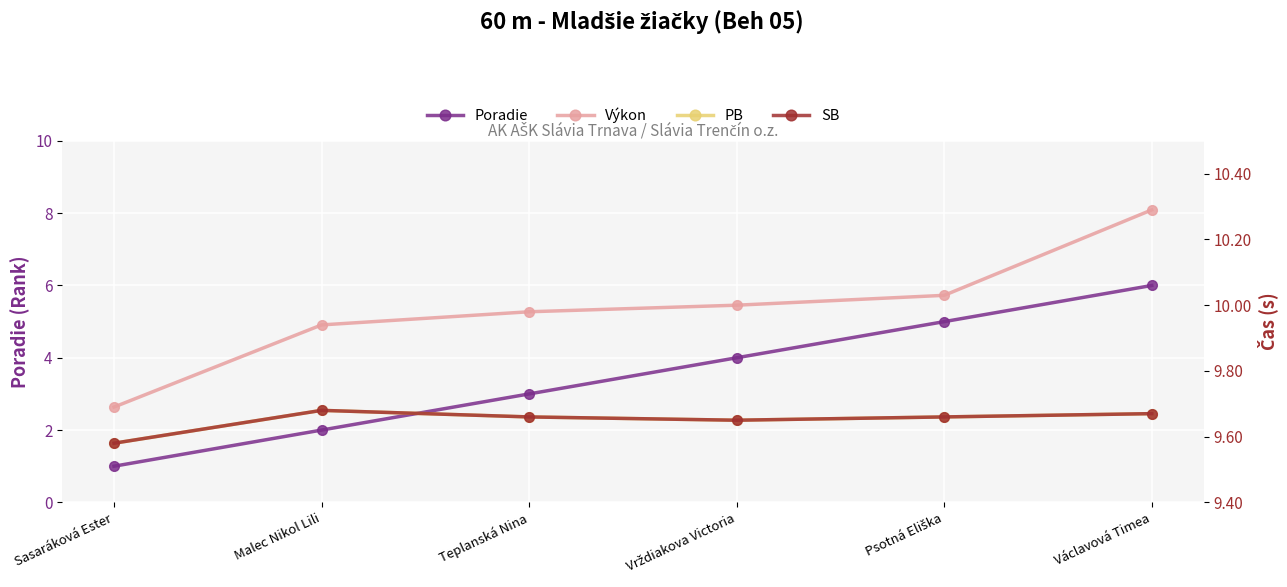

Which series has the widest spread of values?

Poradie